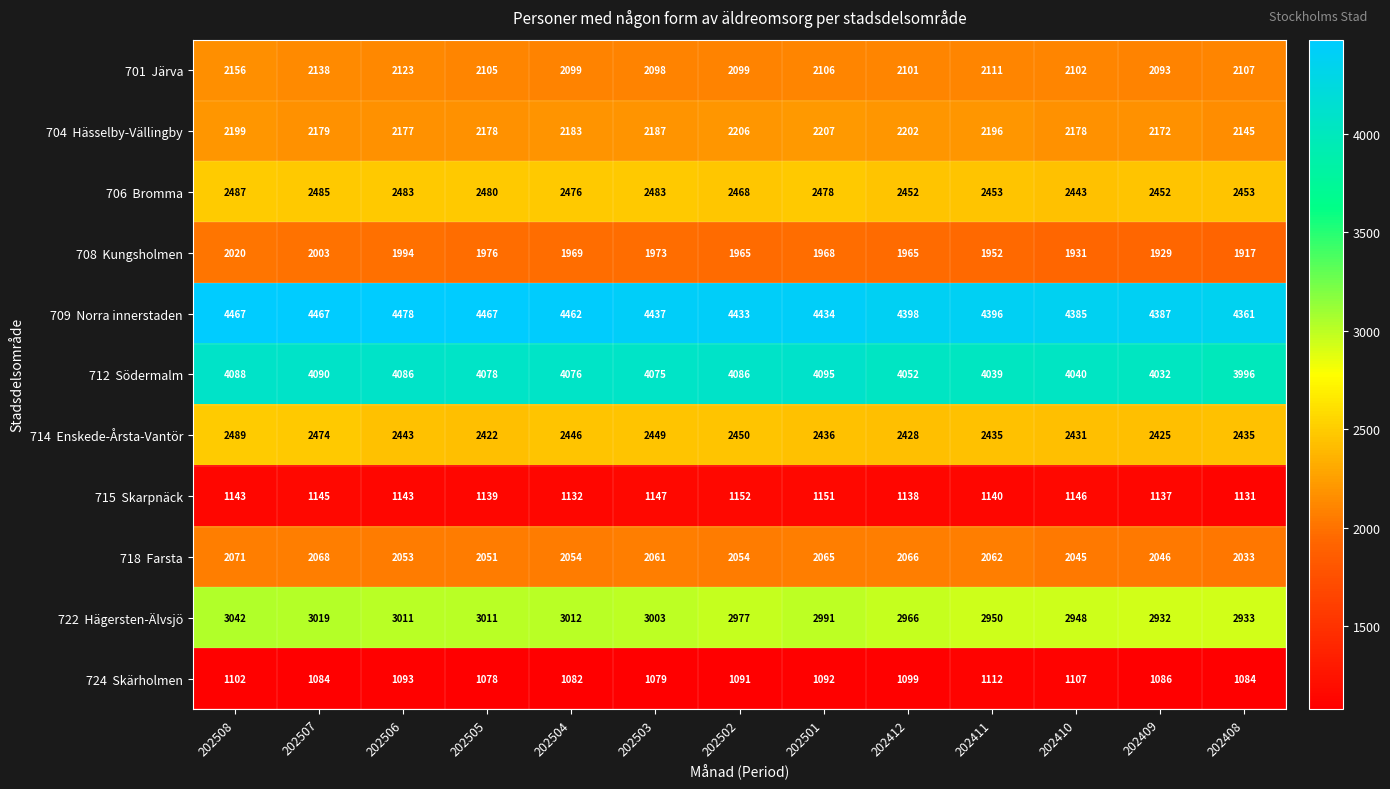

What is the total value across all series at 202408?

26595